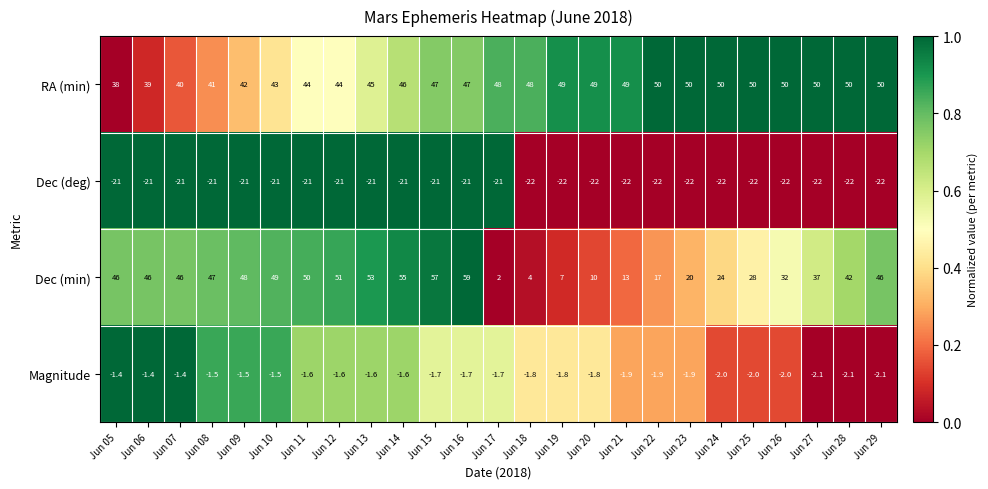

Which series has the largest range (max minus min)?

Dec (min)